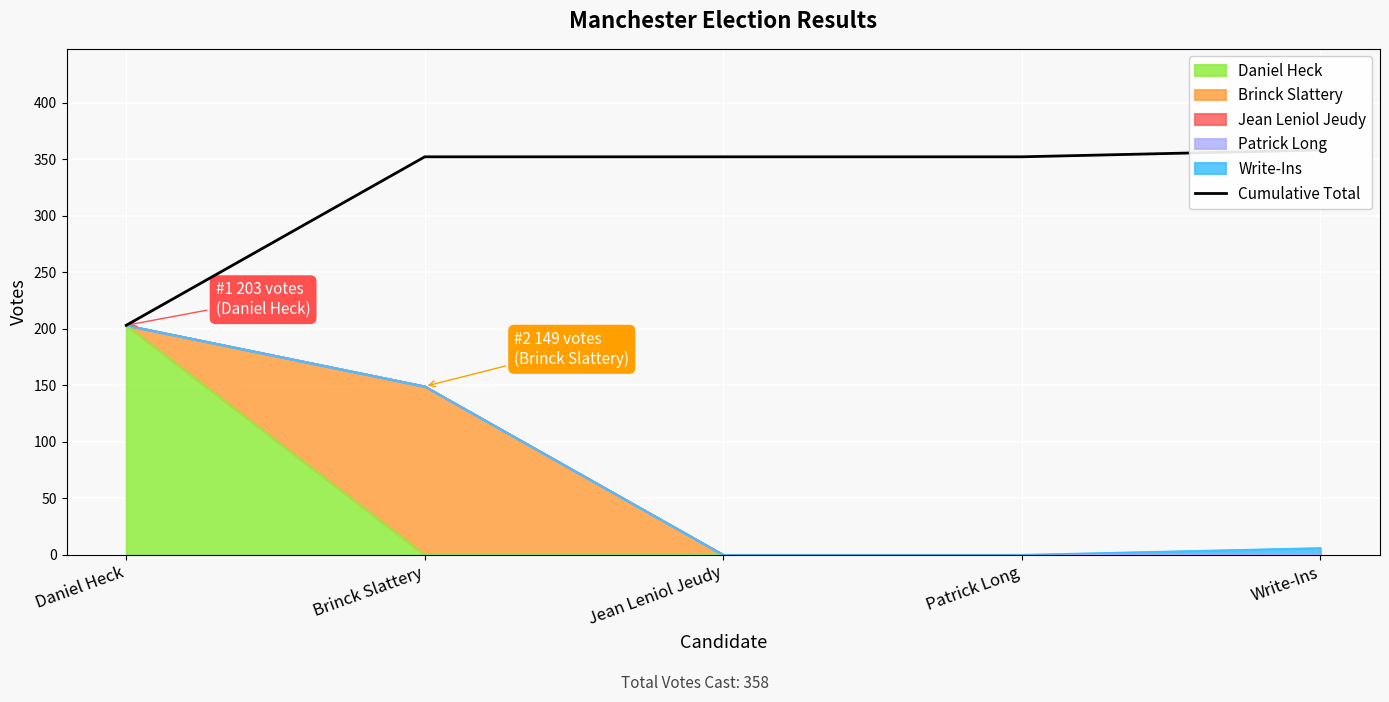

What is the smallest value displayed?

203